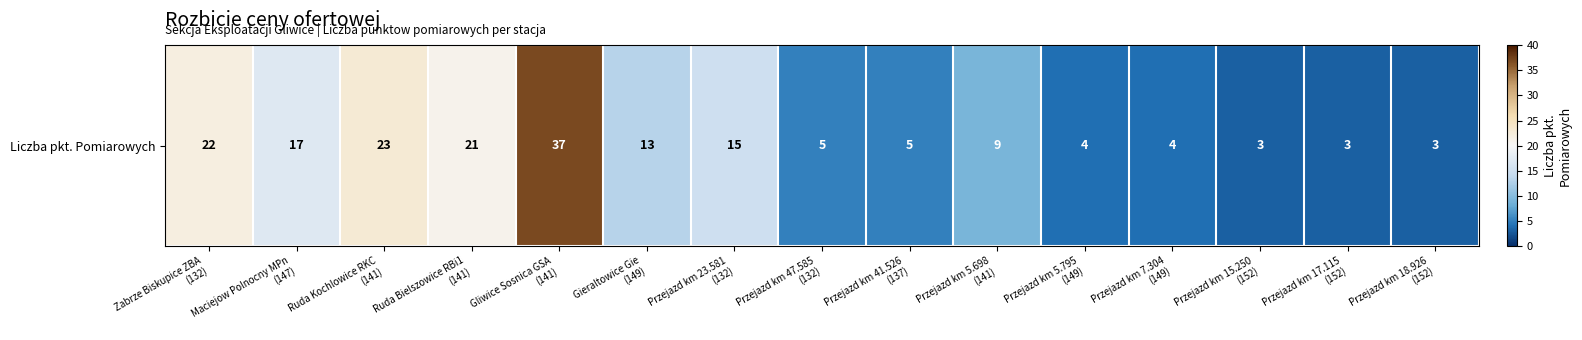

Reading left to right, transcribe all the data shown in this chart.

22	17	23	21	37	13	15	5	5	9	4	4	3	3	3